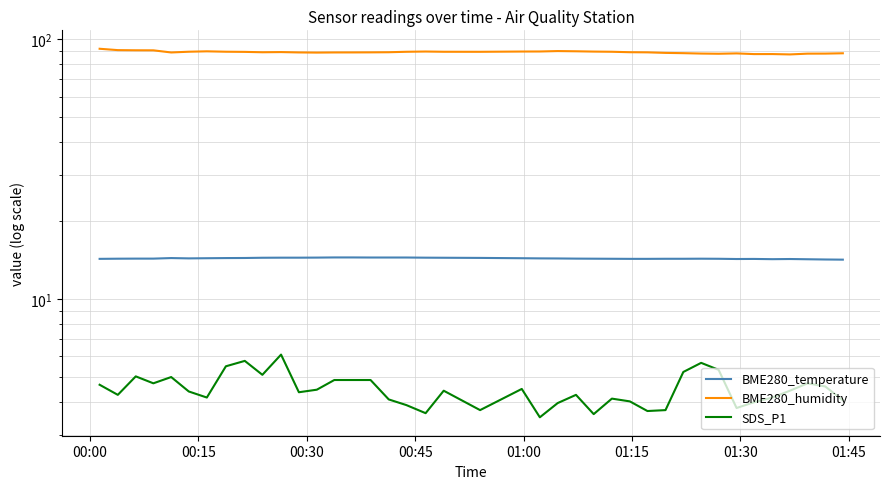

How many lines are shown in the chart?

3